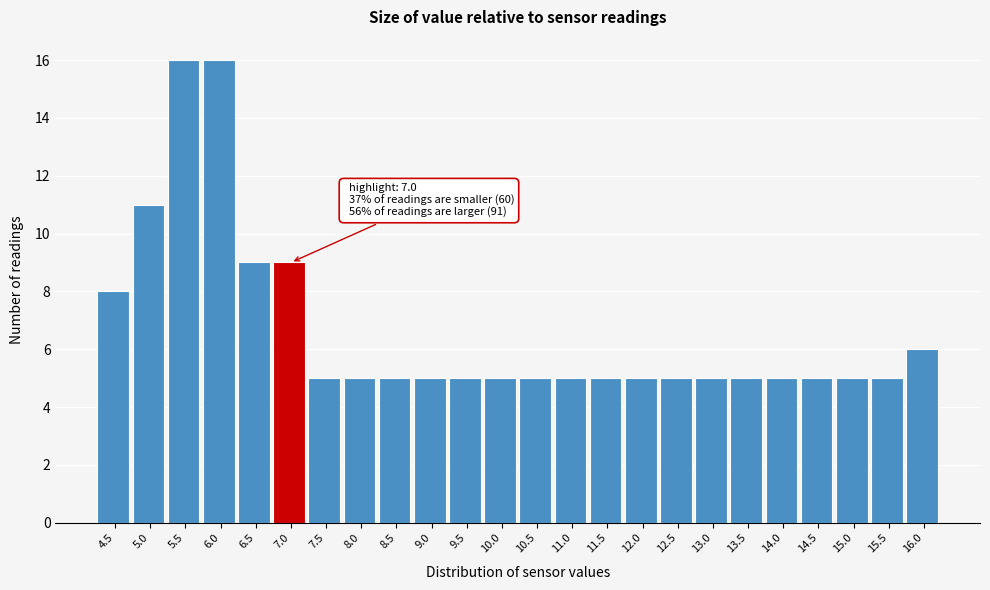

Reading left to right, list all the values displayed in this chart.

4.5=8	5.0=11	5.5=16	6.0=16	6.5=9	7.0=9	7.5=5	8.0=5	8.5=5	9.0=5	9.5=5	10.0=5	10.5=5	11.0=5	11.5=5	12.0=5	12.5=5	13.0=5	13.5=5	14.0=5	14.5=5	15.0=5	15.5=5	16.0=6